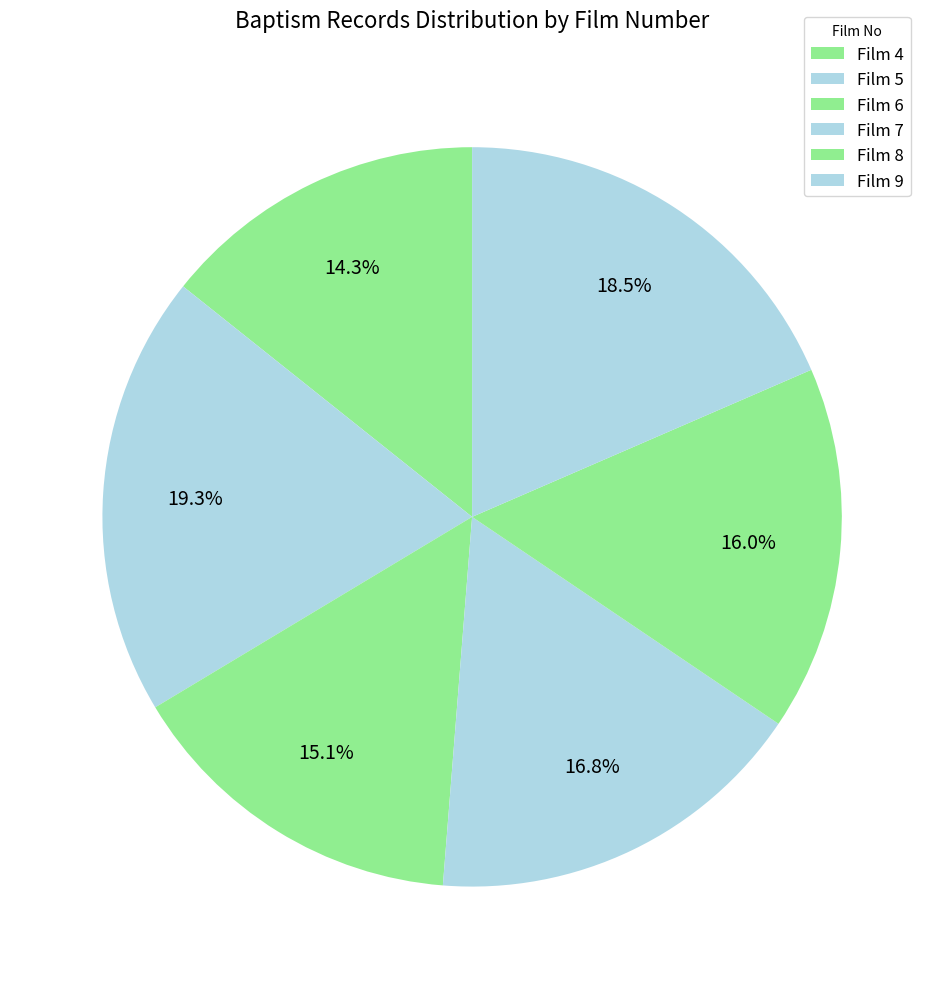

True or false: Film 8 accounts for 16% of the total.

True